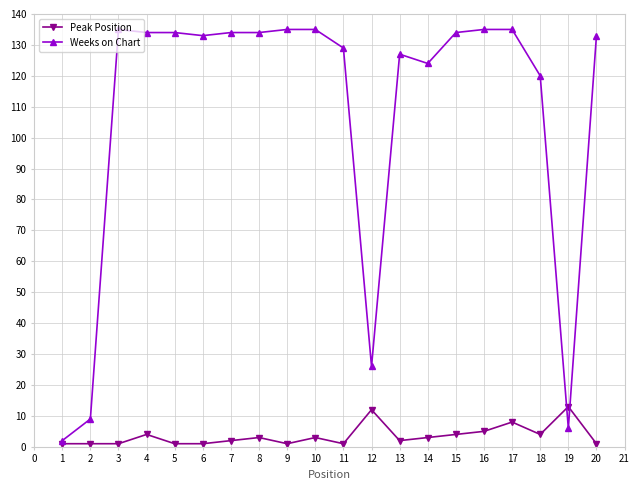

Reading right to left, transcribe all the data shown in this chart.

Peak Position: 1	13	4	8	5	4	3	2	12	1	3	1	3	2	1	1	4	1	1	1
Weeks on Chart: 133	6	120	135	135	134	124	127	26	129	135	135	134	134	133	134	134	135	9	2